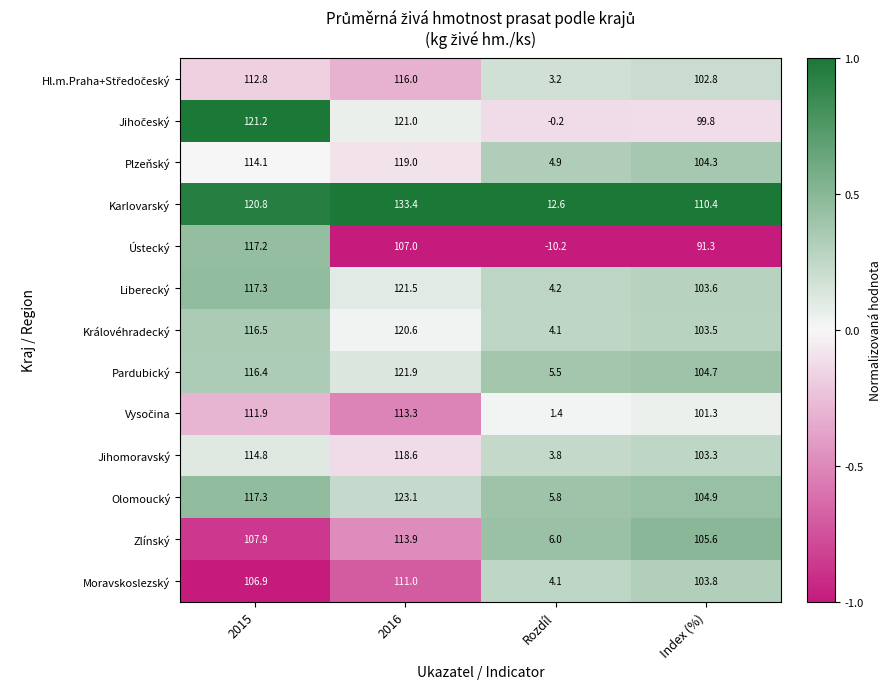

At how many categories does at least one series exceed 0?

4